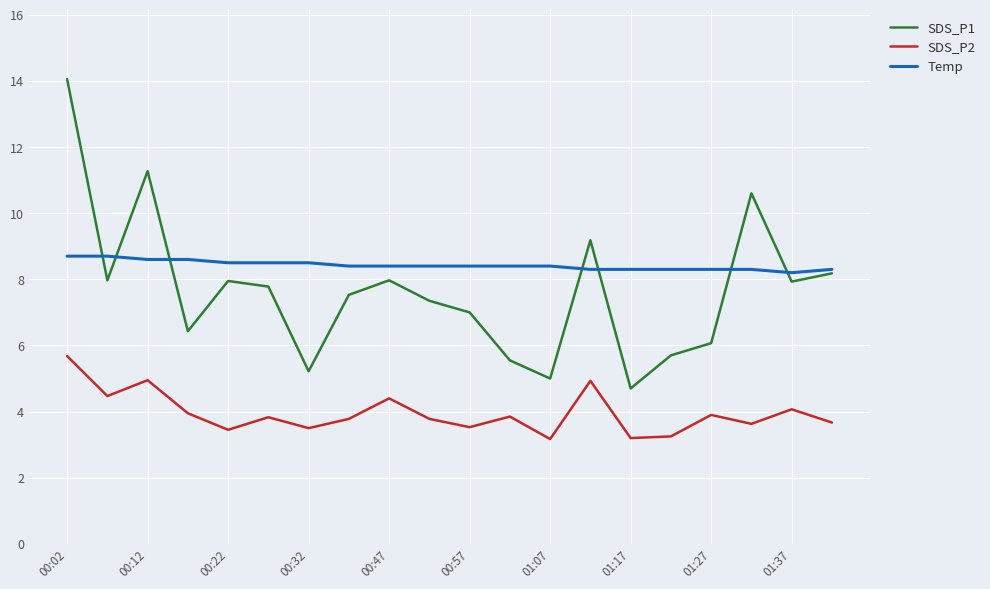

What is the lowest value of the SDS_P2 series?

3.2